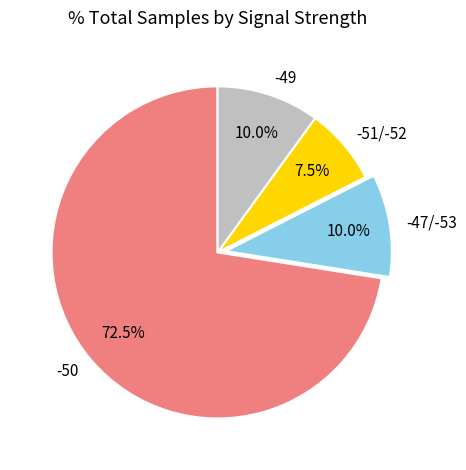

What percentage is NOT represented by -50?

27.5%